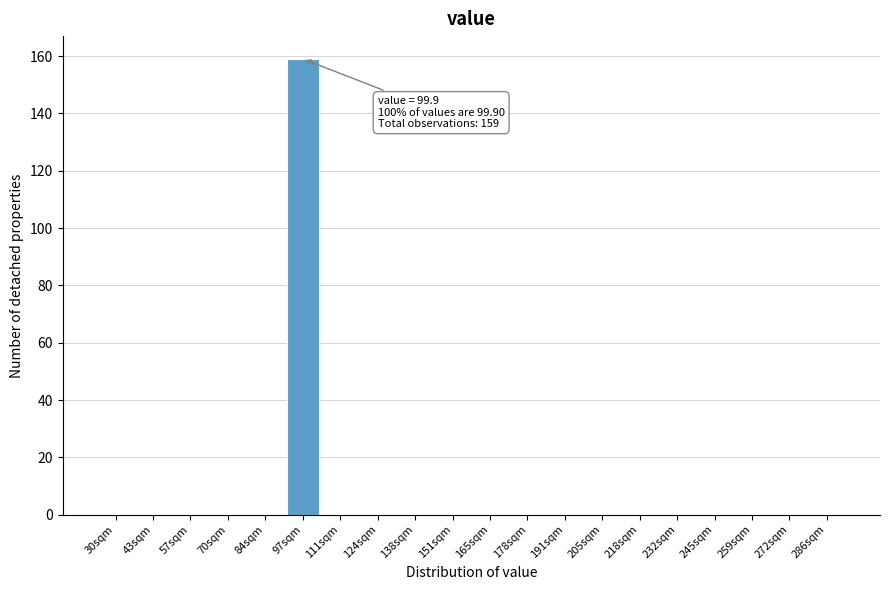

Reading right to left, extract all data points from this chart.

286sqm=0	272sqm=0	259sqm=0	245sqm=0	232sqm=0	218sqm=0	205sqm=0	191sqm=0	178sqm=0	165sqm=0	151sqm=0	138sqm=0	124sqm=0	111sqm=0	97sqm=159	84sqm=0	70sqm=0	57sqm=0	43sqm=0	30sqm=0